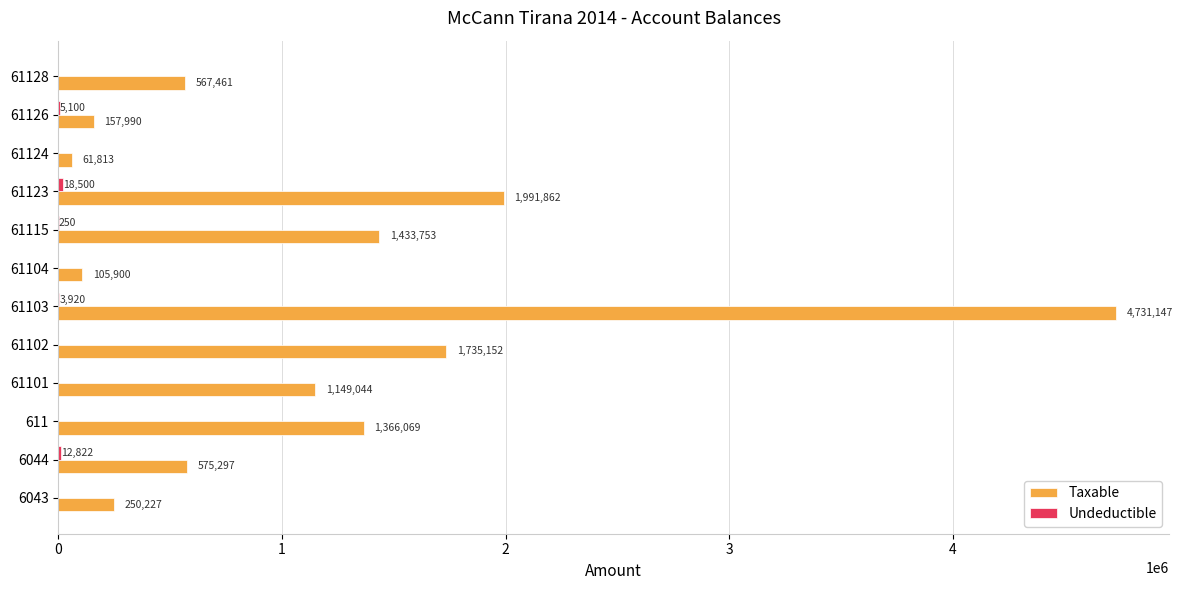

Which series has the largest total across all categories?

Taxable